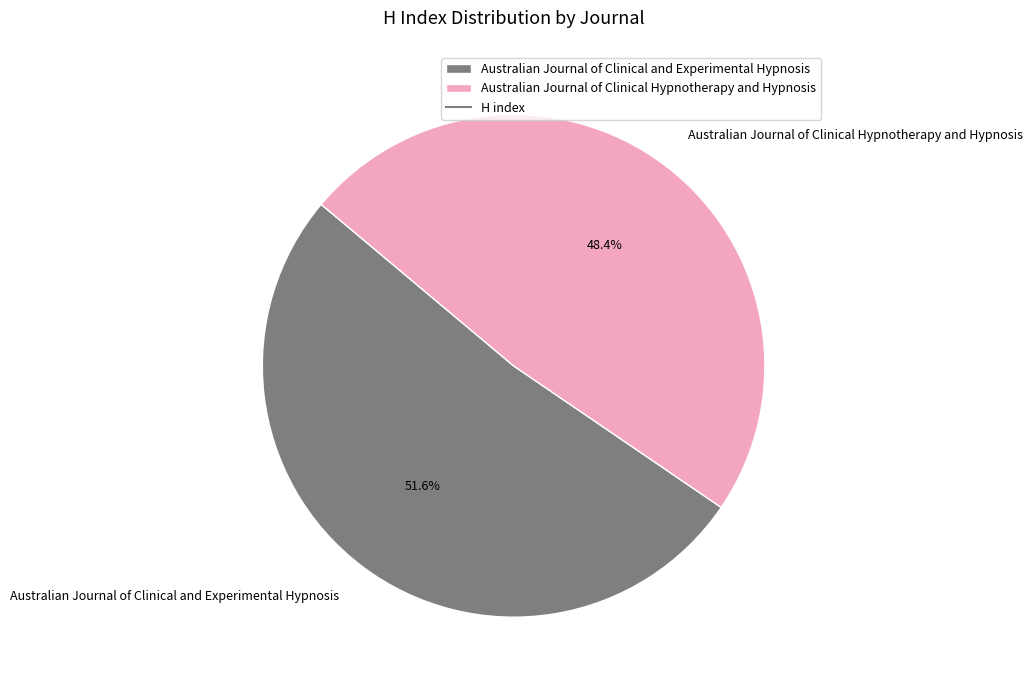

What is the smallest slice in the pie chart?

Australian Journal of Clinical Hypnotherapy and Hypnosis